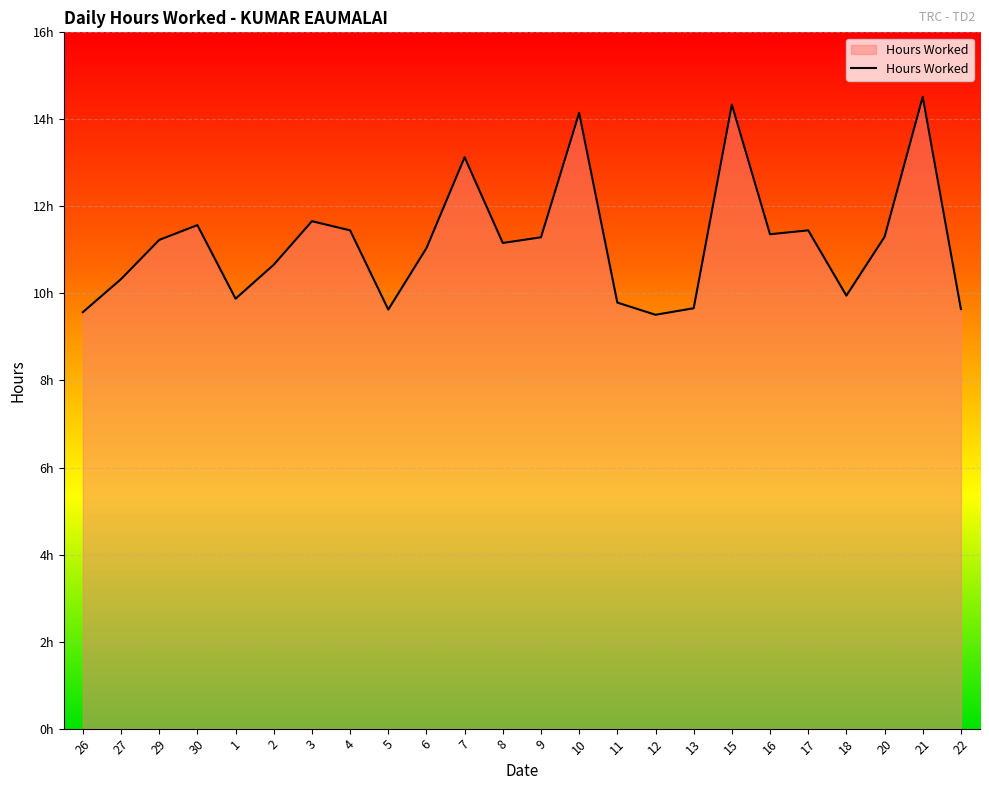

Reading right to left, transcribe all the data shown in this chart.

9.6	14.5	11.3	9.9	11.4	11.4	14.3	9.7	9.5	9.8	14.2	11.3	11.2	13.1	11.0	9.6	11.4	11.7	10.7	9.9	11.6	11.2	10.3	9.6